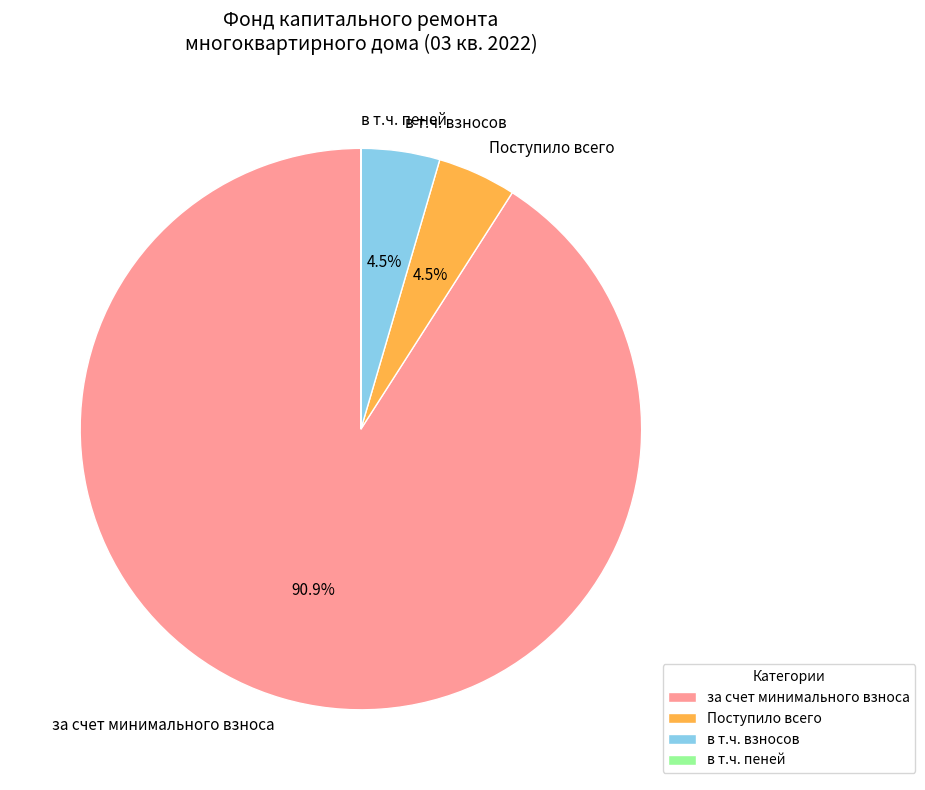

What portion of the pie excludes Поступило всего?

95.5%